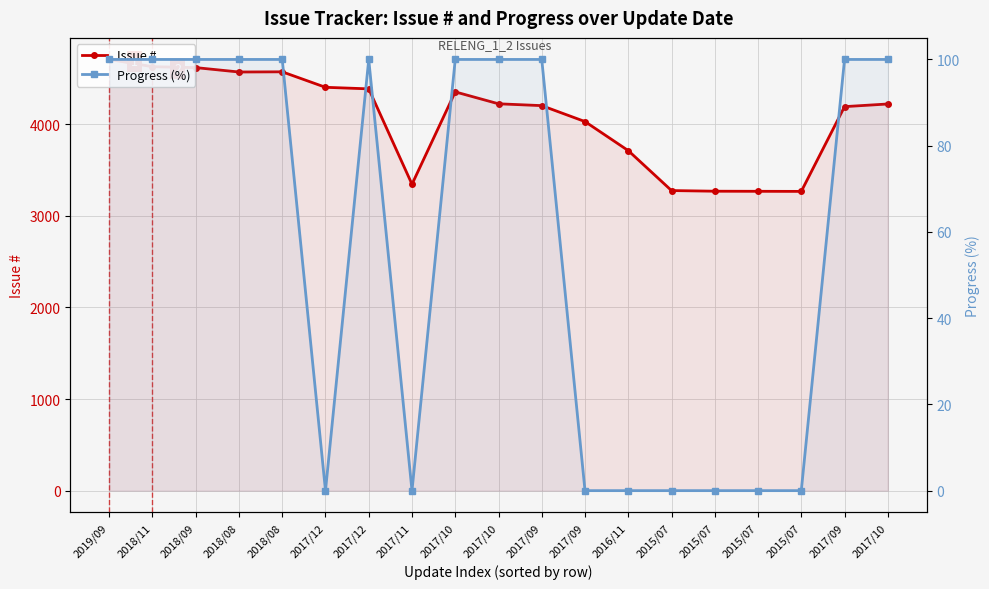

Where does the Issue # series first go above 4220?

2019/09